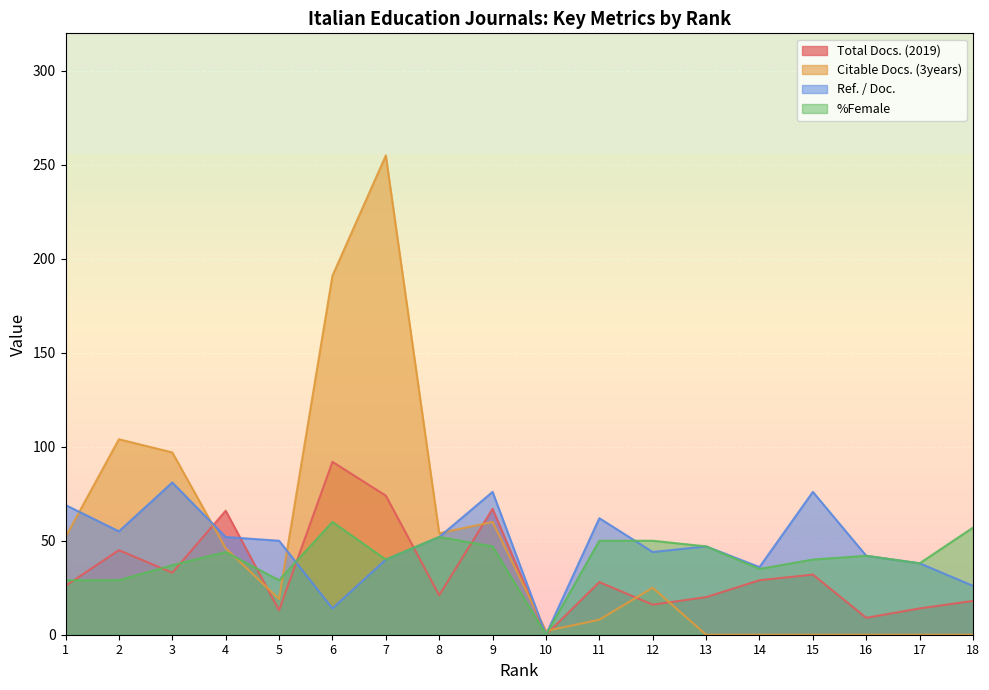

What is the value of the %Female point at the 3rd from the left?

37